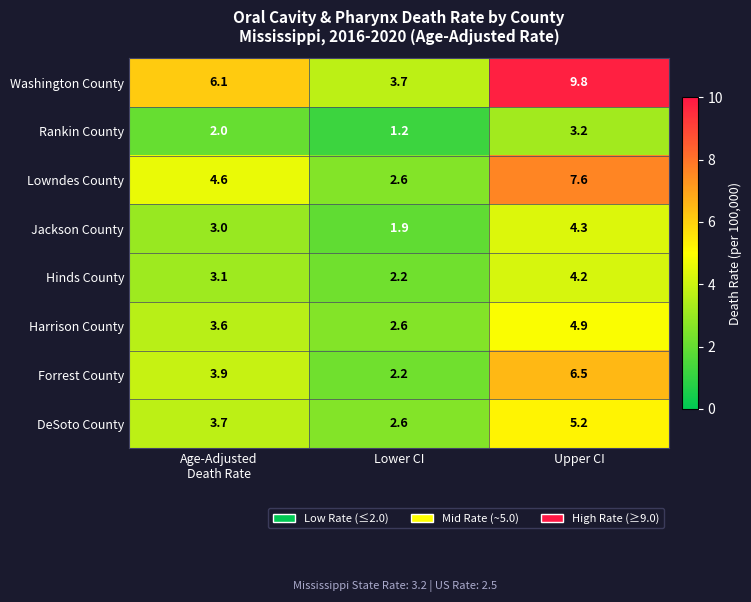

What value does the Rankin County series have at Upper CI?

3.2